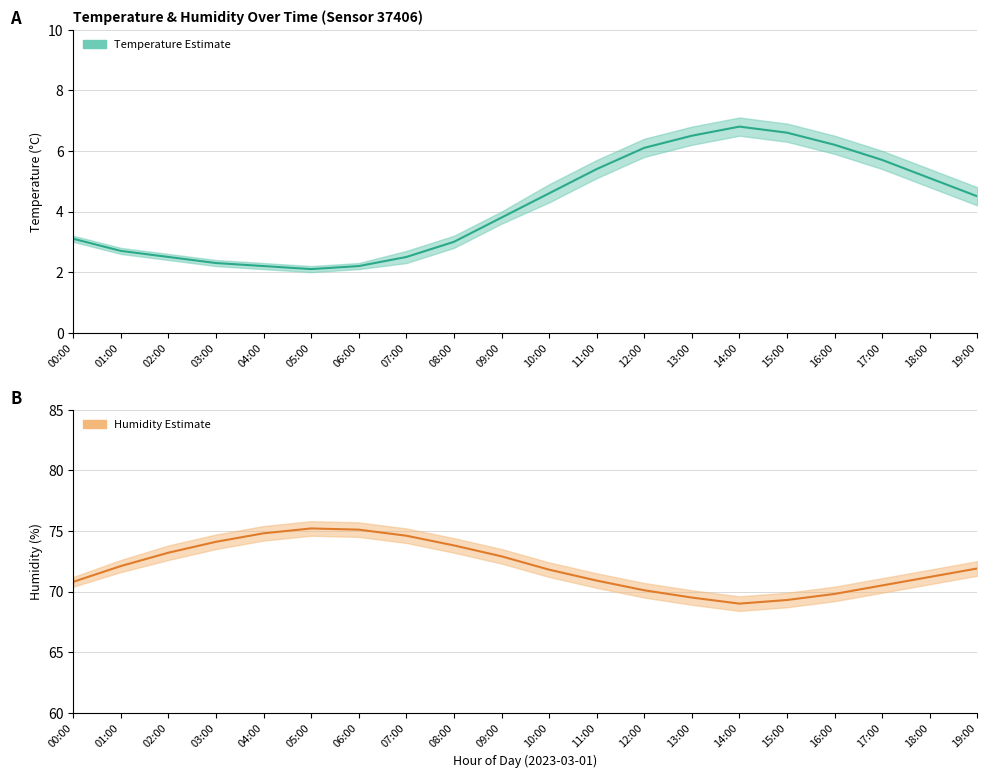

The temperature series shows 2.7 at 01:00. True or false?

True